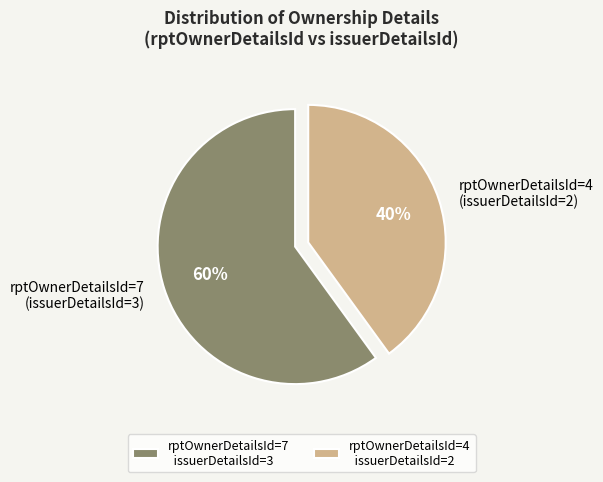

What is the ratio of the value at rptOwnerDetailsId=4 (issuerDetailsId=2) to the value at rptOwnerDetailsId=7 (issuerDetailsId=3)?

0.7